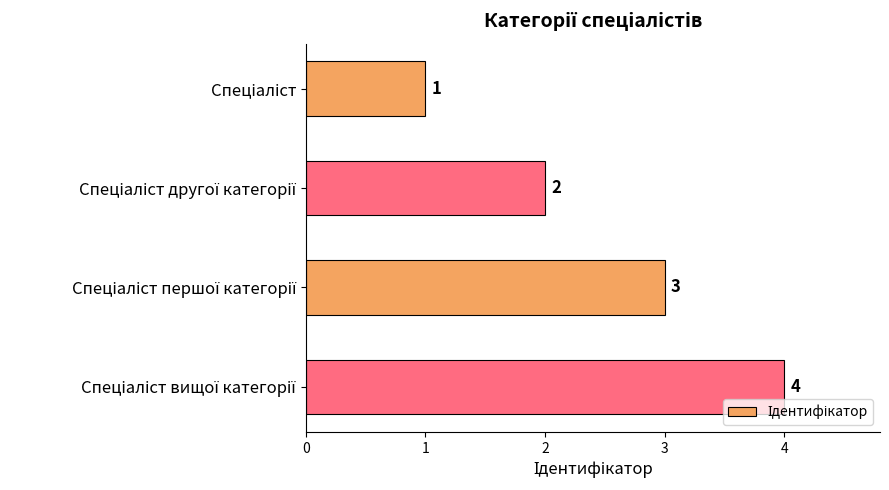

How many values are between 2 and 4?

3